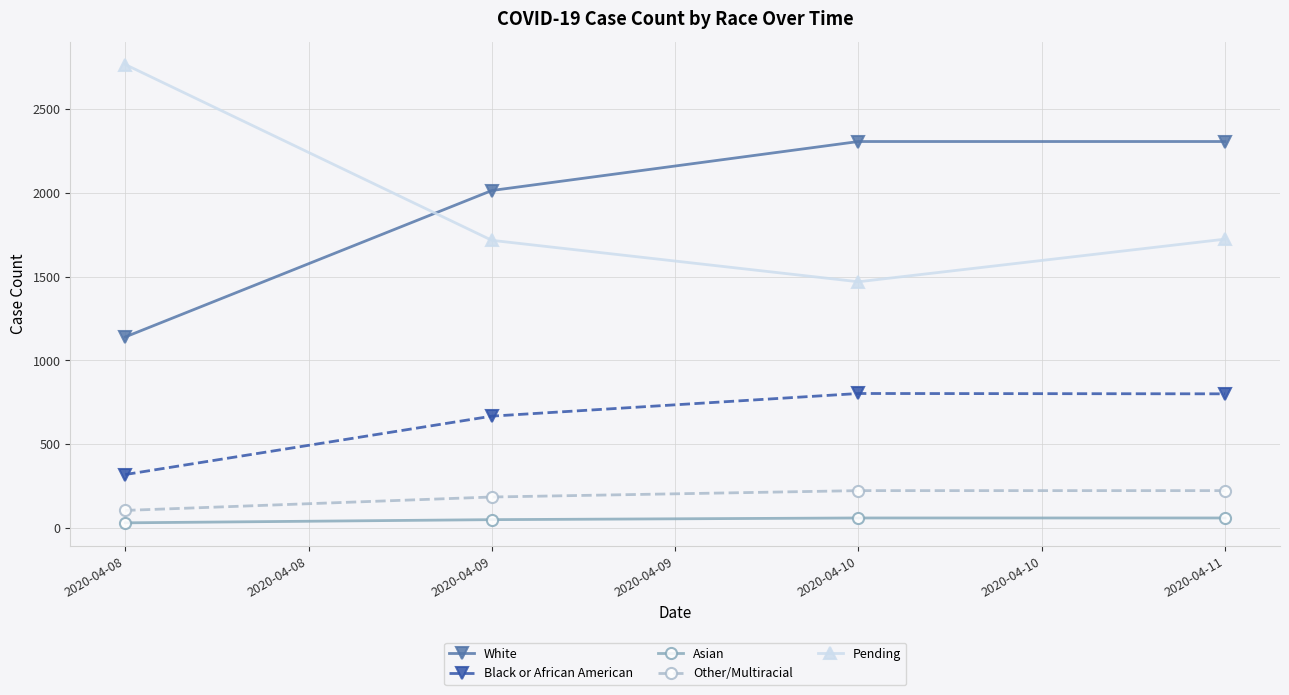

What is the difference between the maximum and minimum values in the Black or African American series?

483